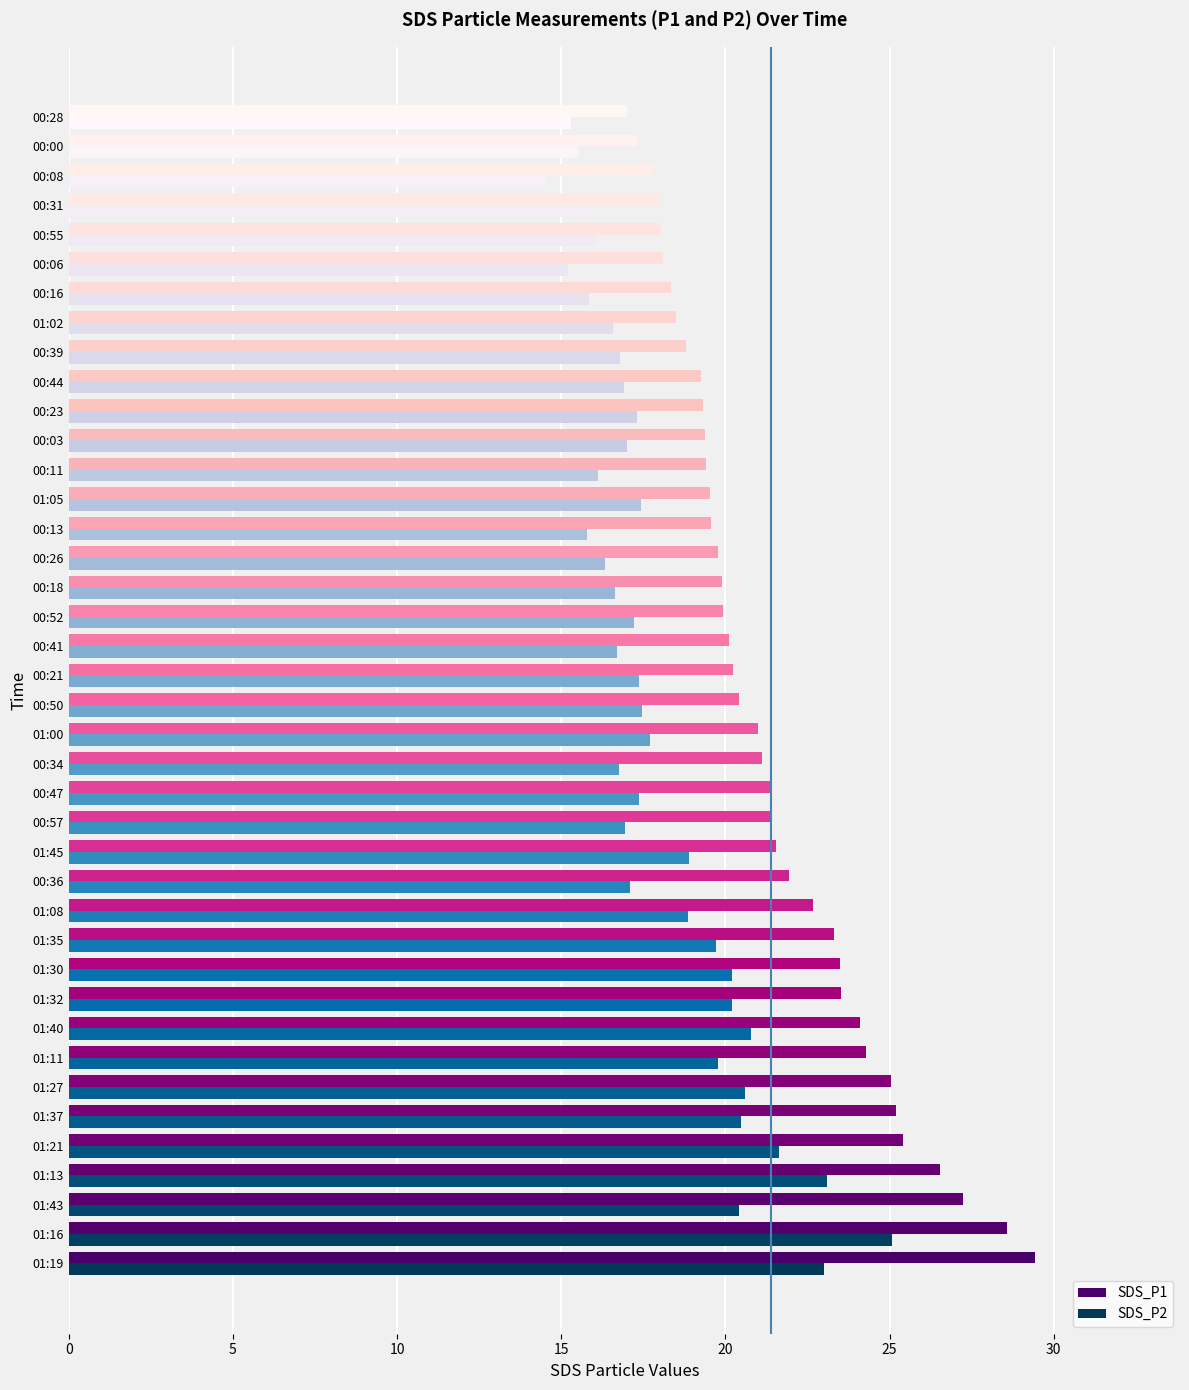

Which series has the largest total across all categories?

SDS_P1